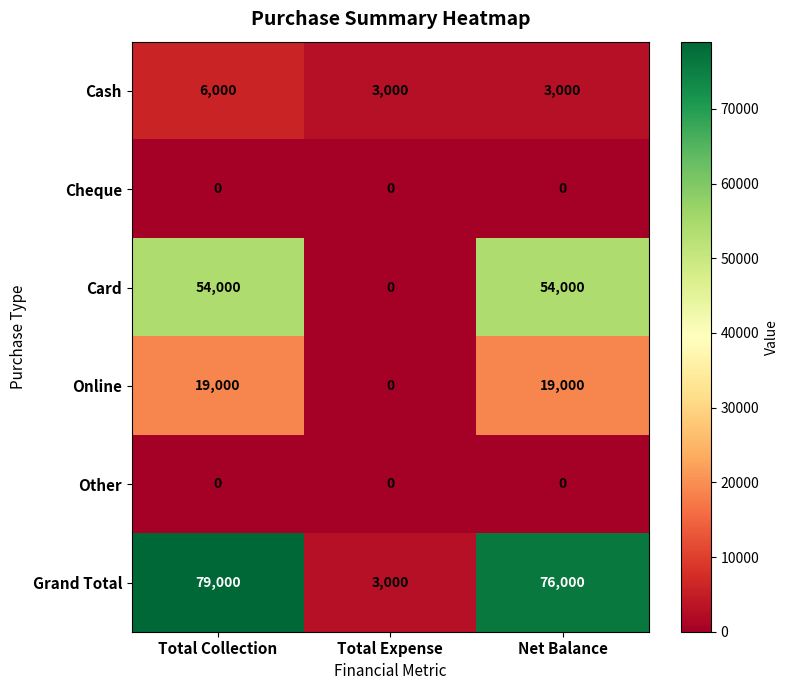

What is the difference between the highest and lowest values at Total Expense?

3000